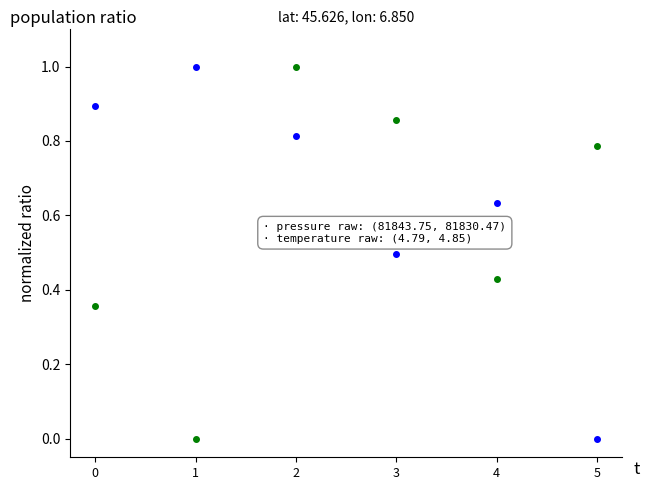

What is the maximum value shown in the chart?

1.0